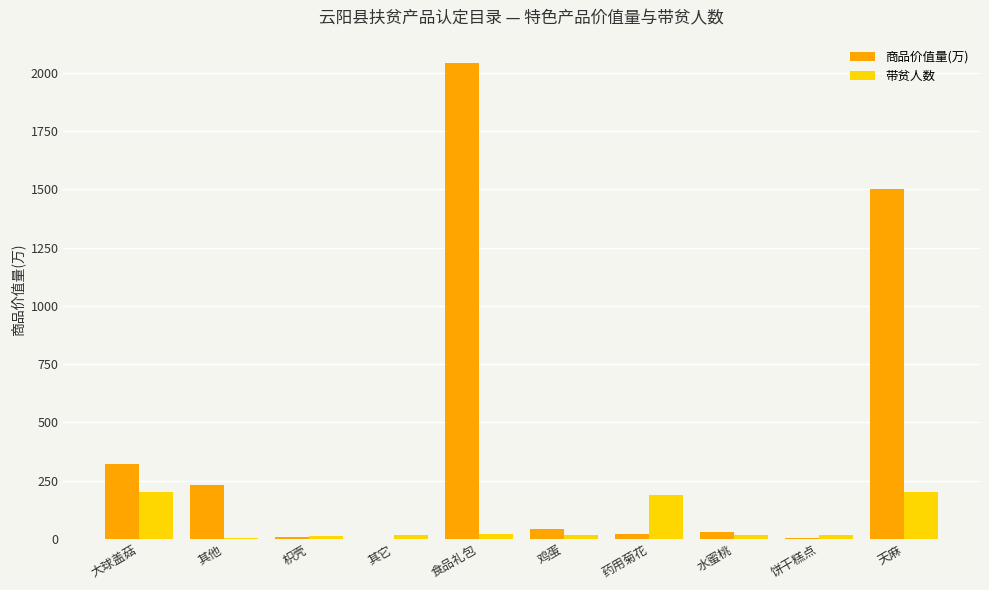

Between 水蜜桃 and 天麻, which series saw the biggest shift?

商品价值量(万)